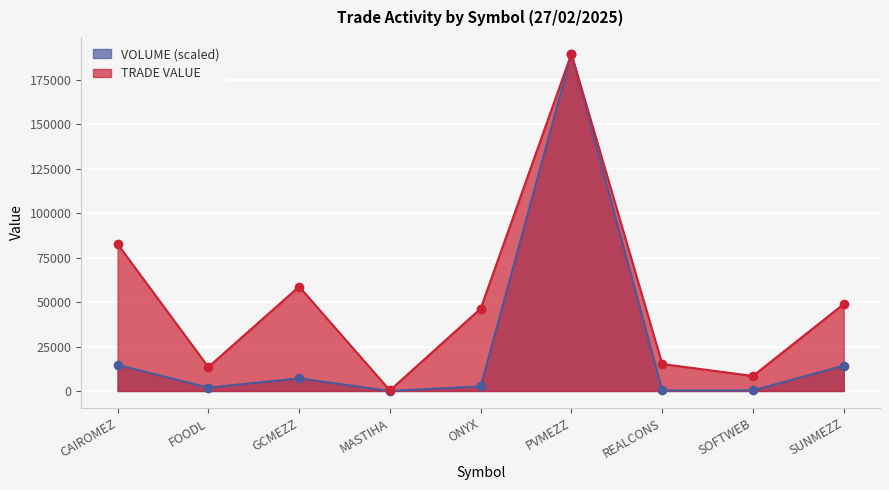

At CAIROMEZ, list the series in order from smallest to largest.

VOLUME (scaled), TRADE VALUE